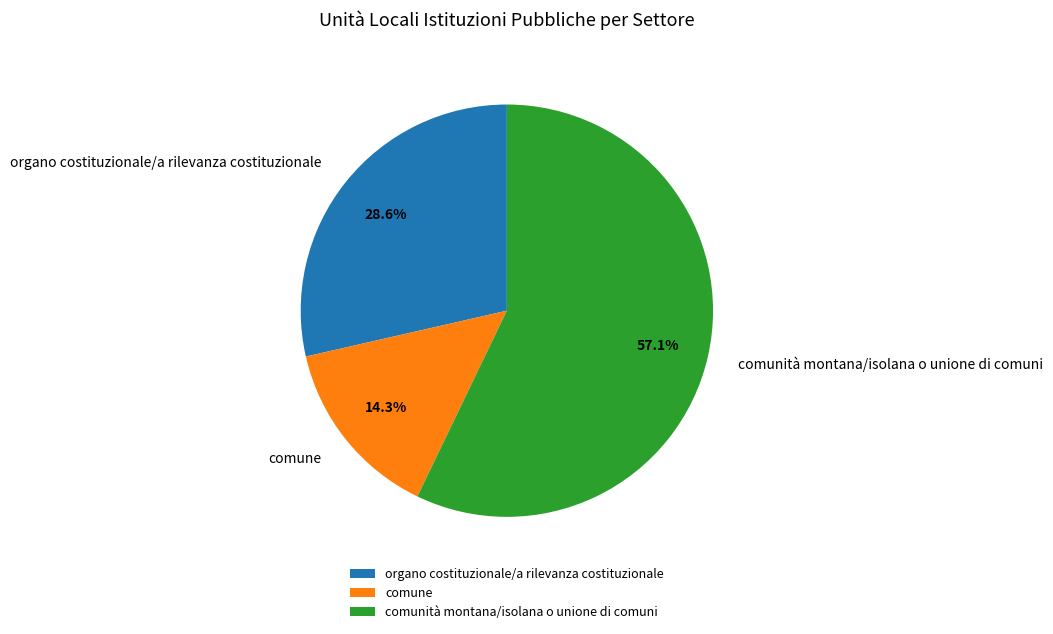

To the nearest percent, what is the combined percentage of organo costituzionale/a rilevanza costituzionale and comune?

43%